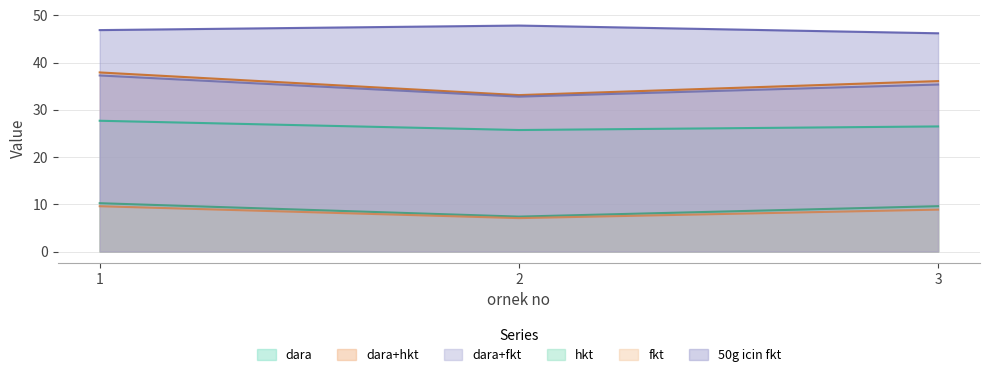

At which label is dara+hkt closest to 35?

3